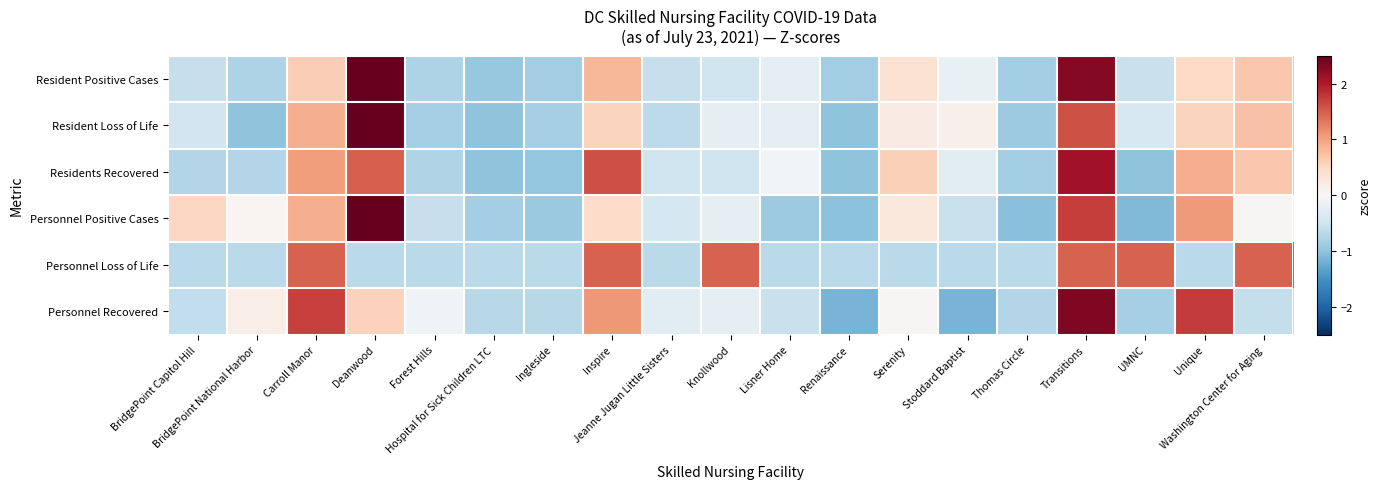

Rank the series at Lisner Home from lowest to highest value.

Personnel Positive Cases, Personnel Loss of Life, Personnel Recovered, Resident Positive Cases, Resident Loss of Life, Residents Recovered